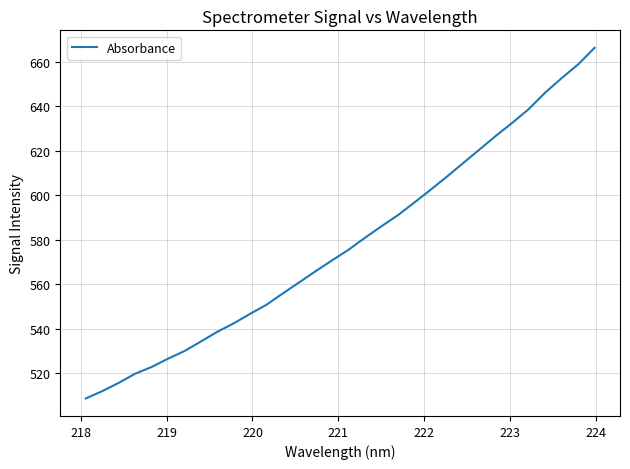

What is the smallest value displayed?

508.8